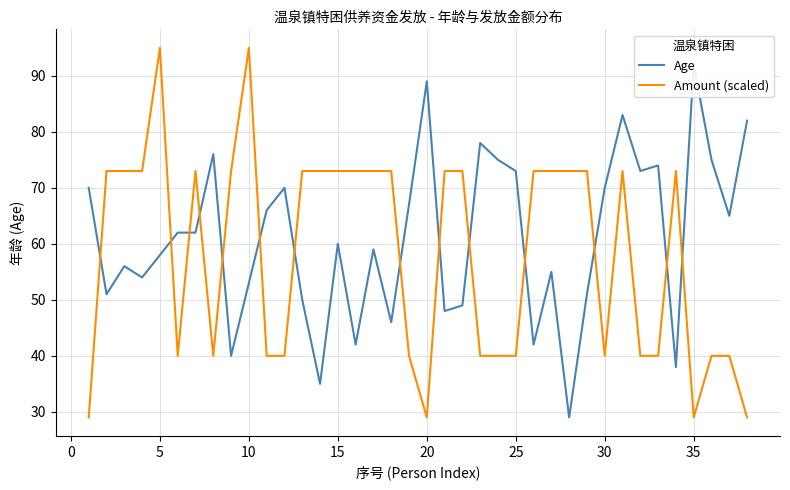

Which series has the largest total across all categories?

Age